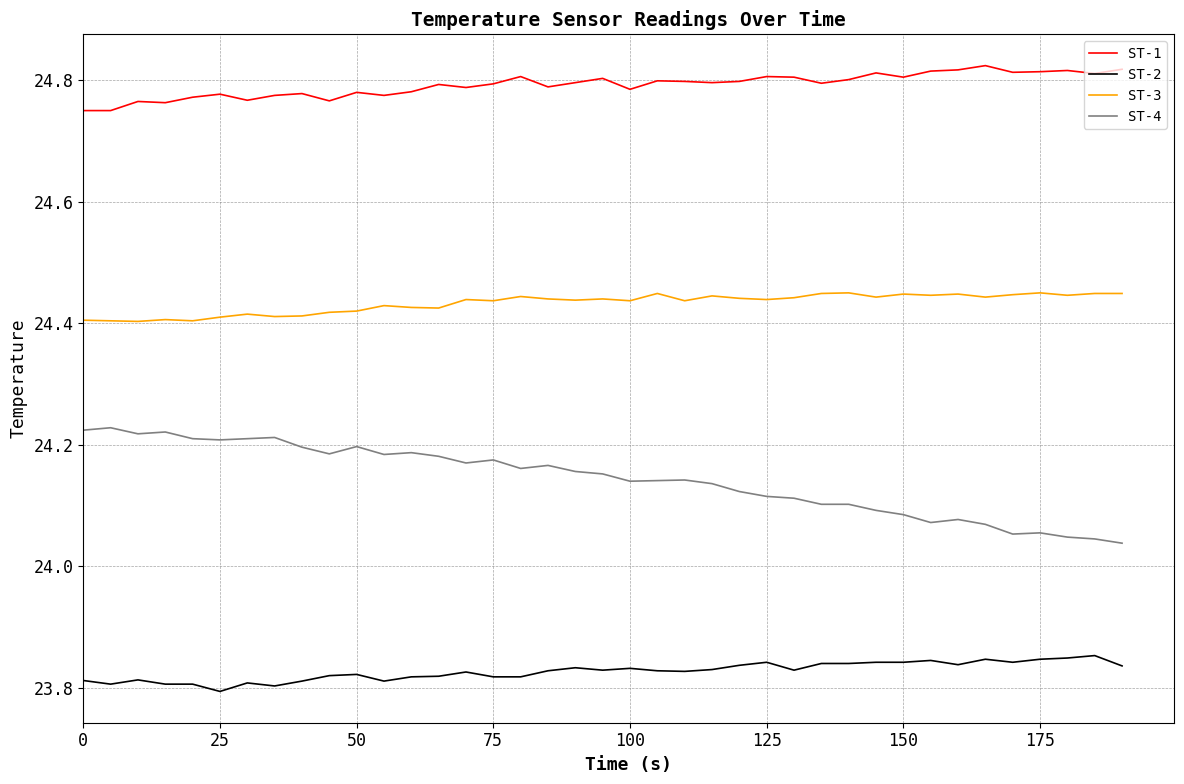

True or false: ST-2 and ST-1 intersect in this chart.

False